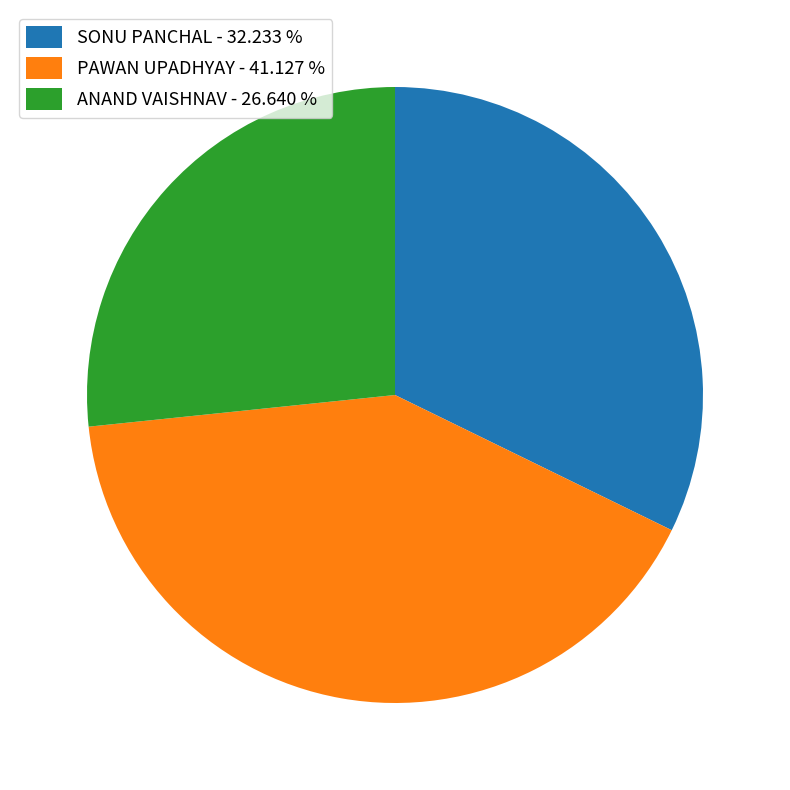

Do PAWAN UPADHYAY and SONU PANCHAL together represent more than half of the pie?

Yes